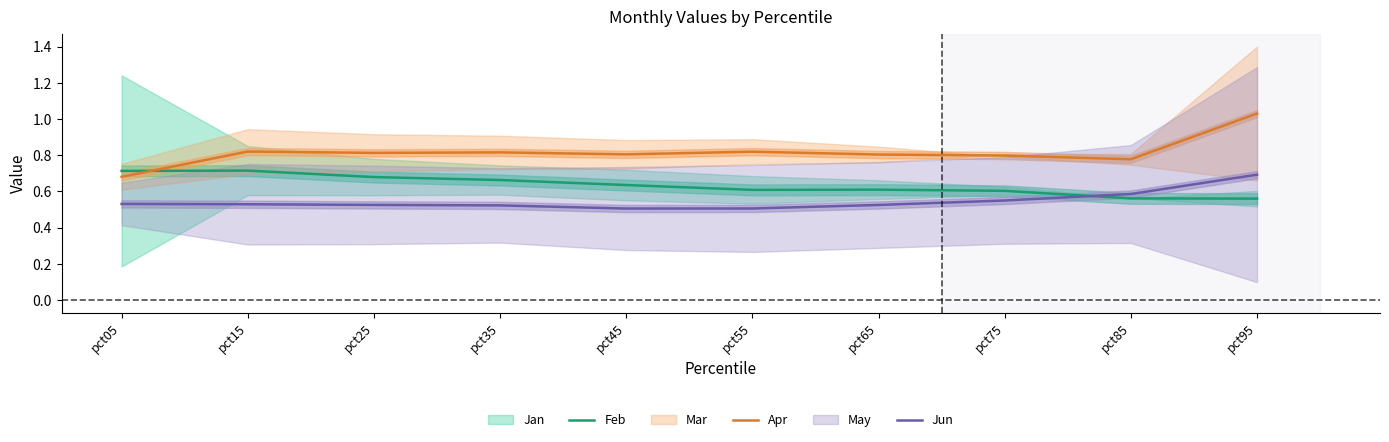

Does the chart have visible grid lines?

No